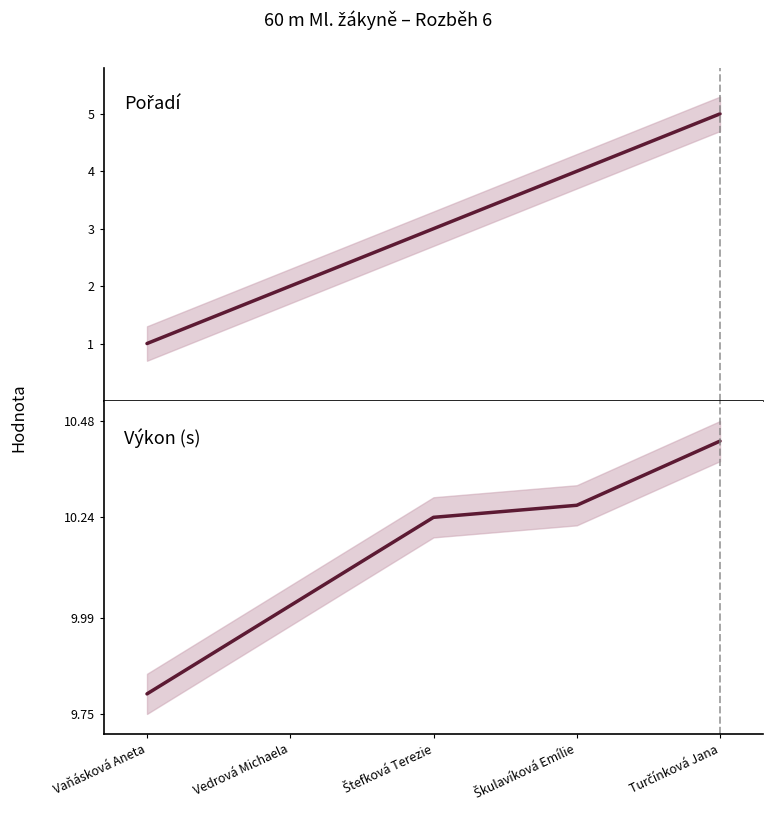

What are all the series names shown in the legend?

Pořadí, Výkon